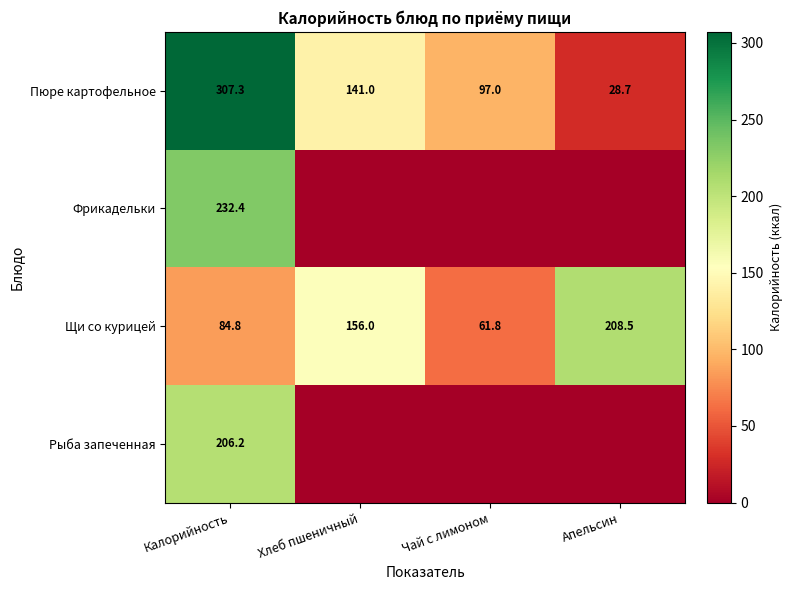

What is the sum of all Щи со курицей values?

511.1